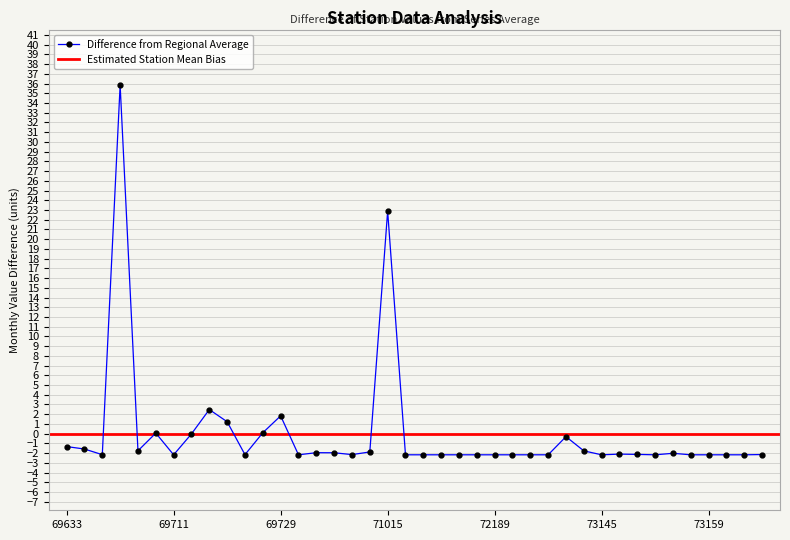

True or false: Difference from Regional Average has more than 1 interior local peaks.

True